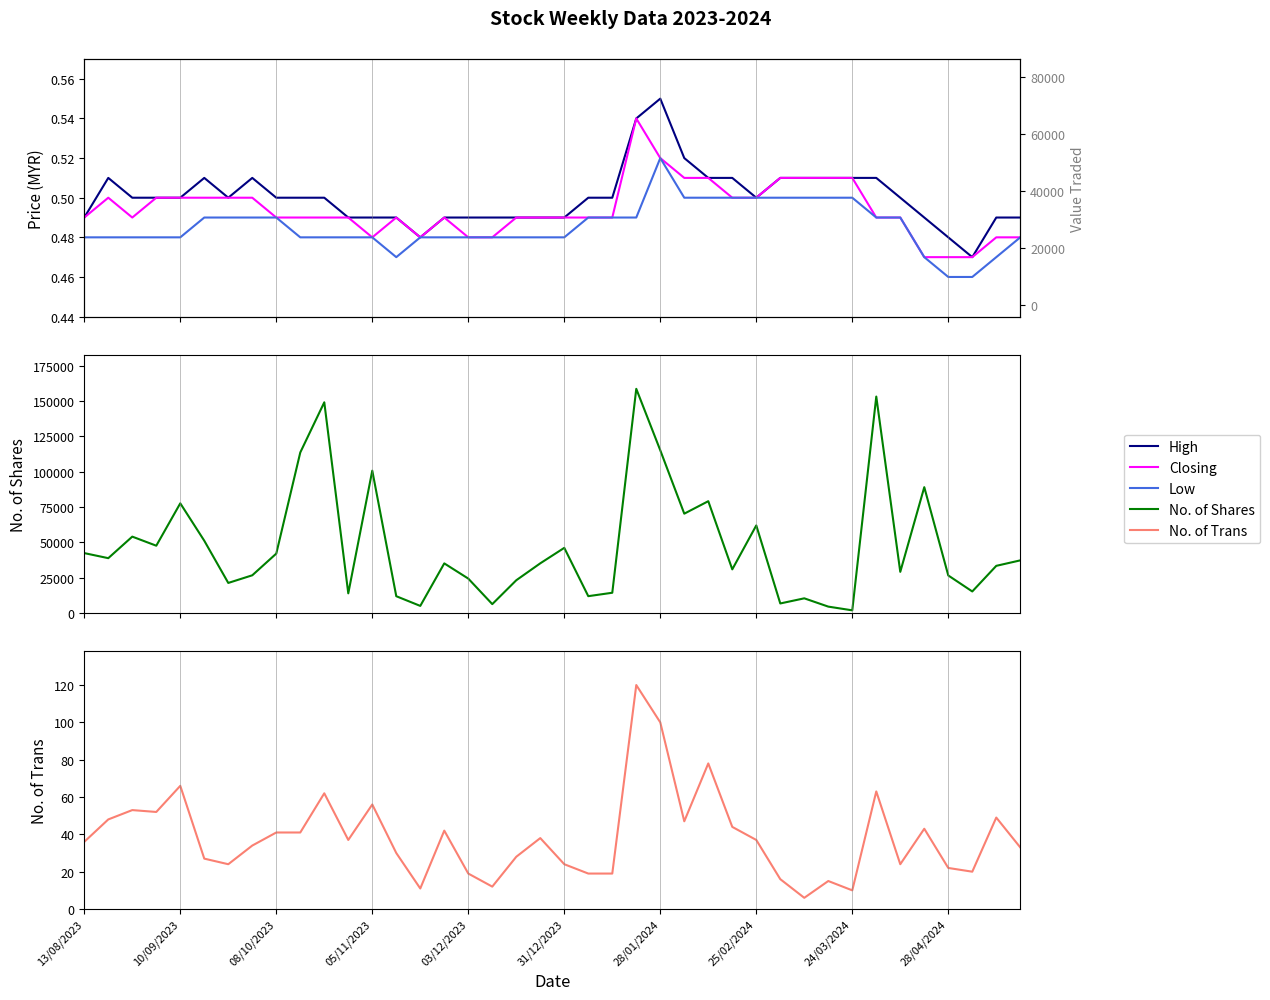

What is the sum of all Low values?

19.4